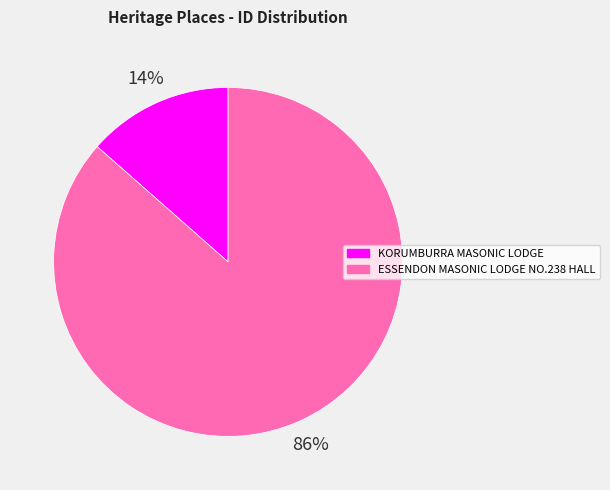

The ESSENDON MASONIC LODGE NO.238 HALL slice represents 96% of the pie. True or false?

False